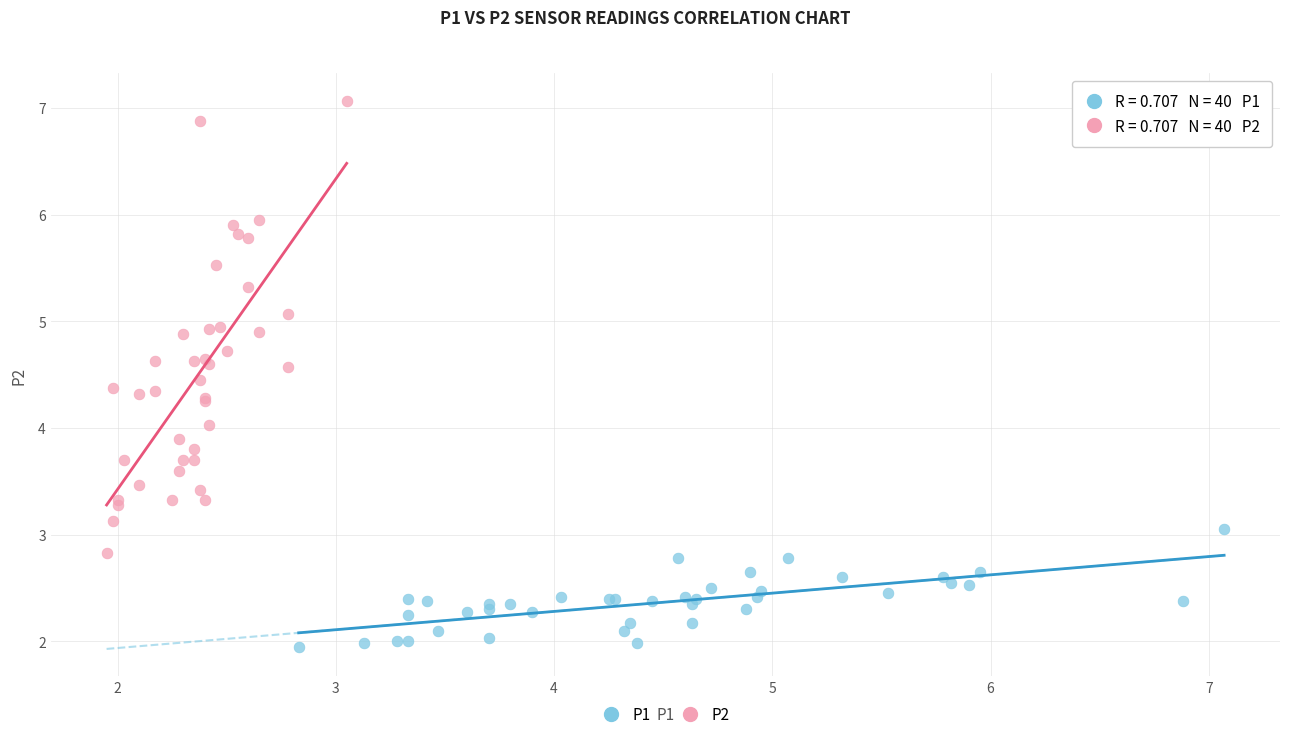

Which series reaches the maximum Y coordinate?

P2